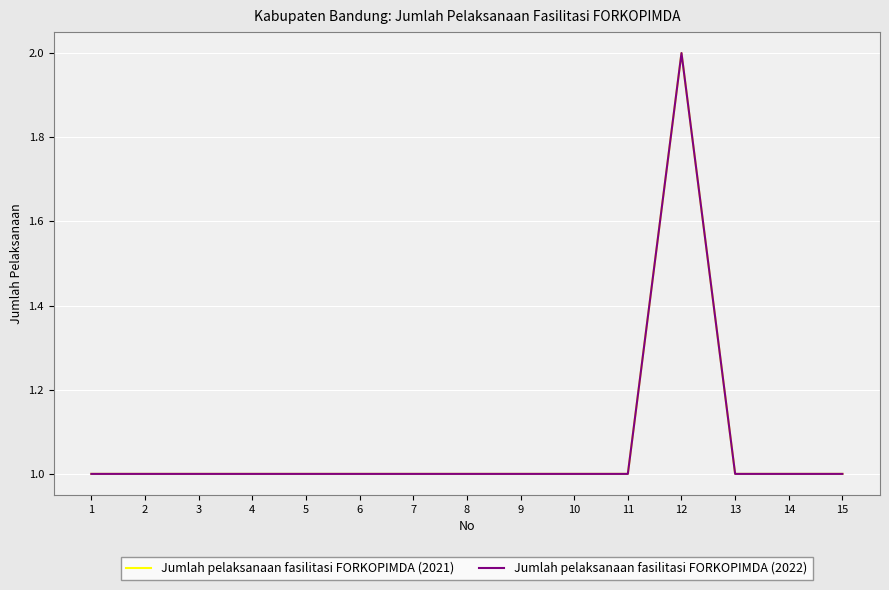

True or false: Jumlah pelaksanaan fasilitasi FORKOPIMDA (2021) has more than 0 interior local peaks.

True